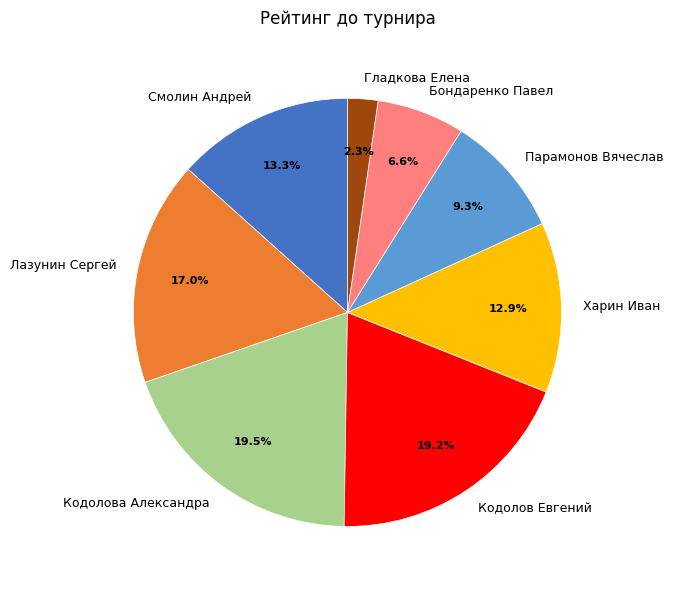

Between Лазунин Сергей and Кодолов Евгений, which is larger?

Кодолов Евгений